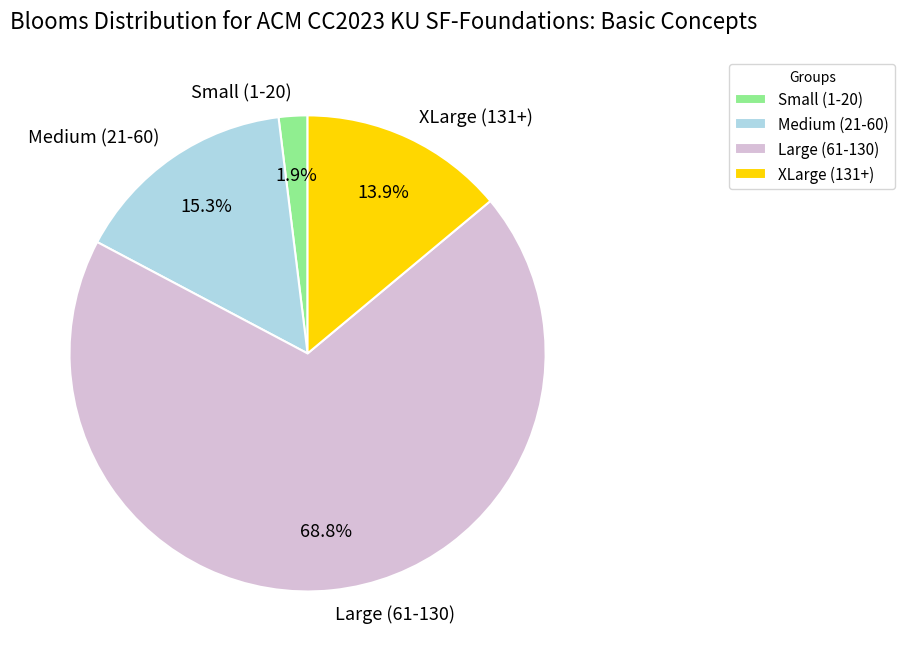

Is there a majority slice in this chart?

Yes